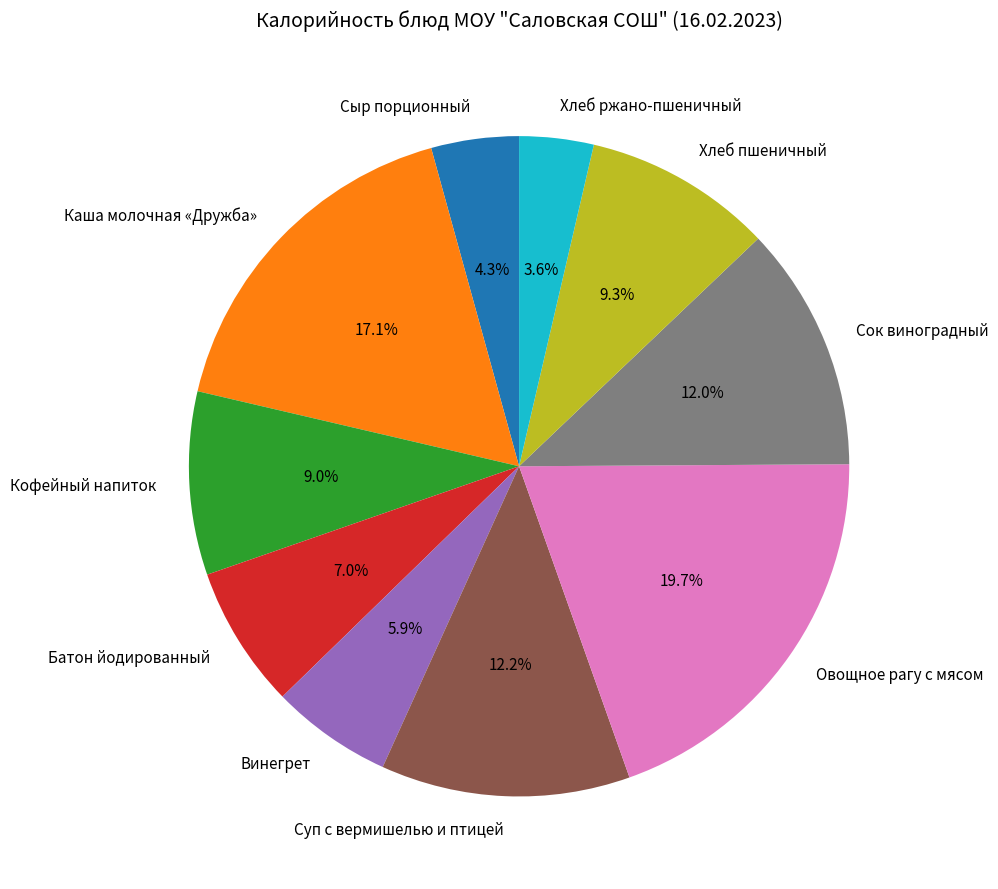

Is there any slice that represents more than half of the pie?

No